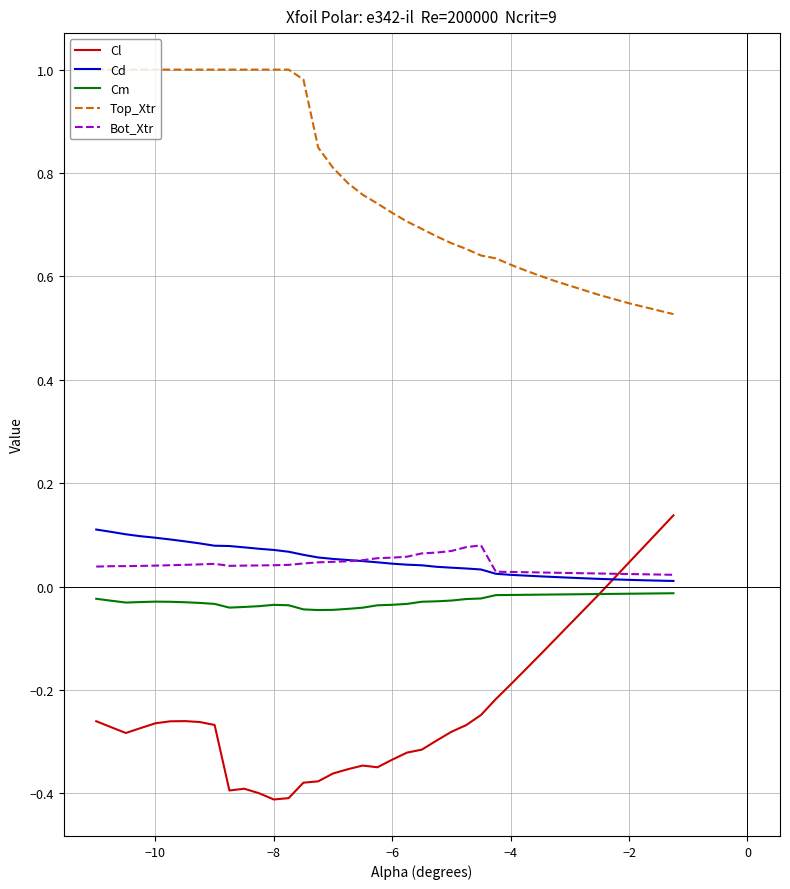

True or false: Cl and Top_Xtr intersect in this chart.

False